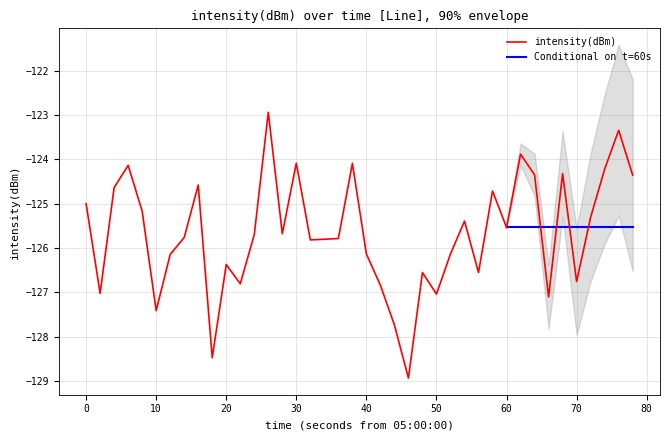

Reading left to right, list all the values displayed in this chart.

-125.0	-127.0	-124.6	-124.1	-125.2	-127.4	-126.1	-125.8	-124.6	-128.5	-126.4	-126.8	-125.7	-122.9	-125.7	-124.1	-125.8	-125.8	-125.8	-124.1	-126.1	-126.8	-127.7	-128.9	-126.6	-127.0	-126.1	-125.4	-126.6	-124.7	-125.5	-123.9	-124.3	-127.1	-124.3	-126.8	-125.3	-124.2	-123.3	-124.4